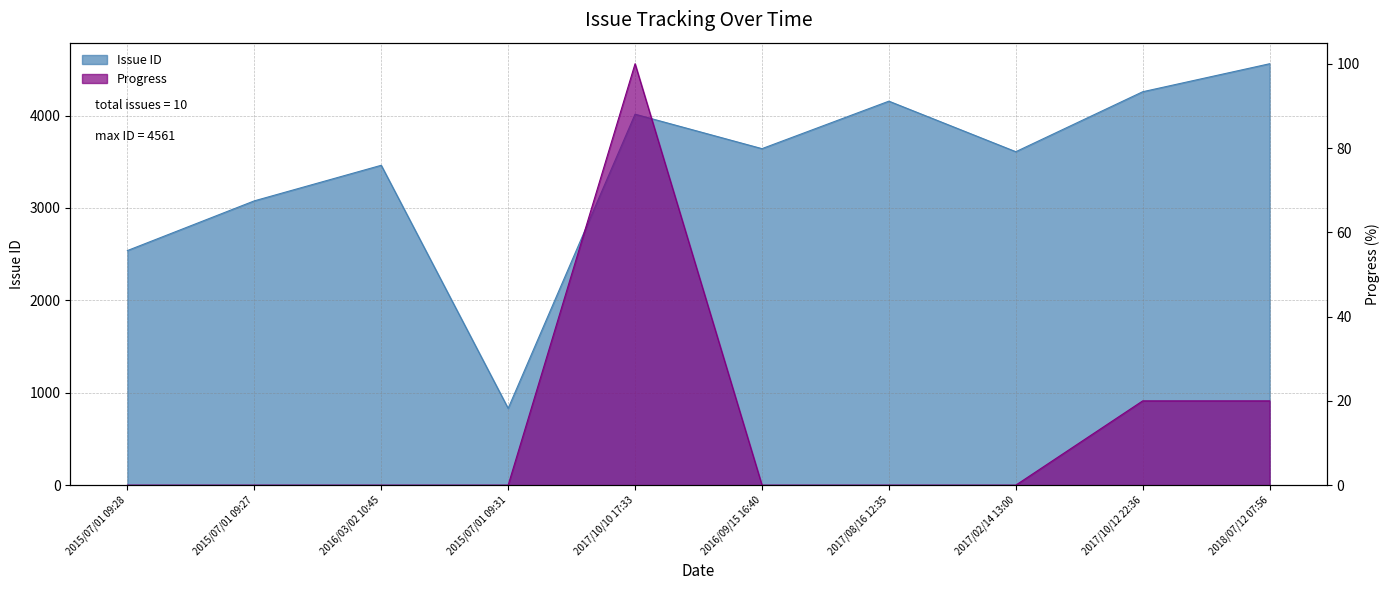

Reading left to right, list all the values displayed in this chart.

Issue ID: 2539	3077	3462	831	4015	3642	4156	3609	4258	4561
Progress: 0	0	0	0	100	0	0	0	20	20